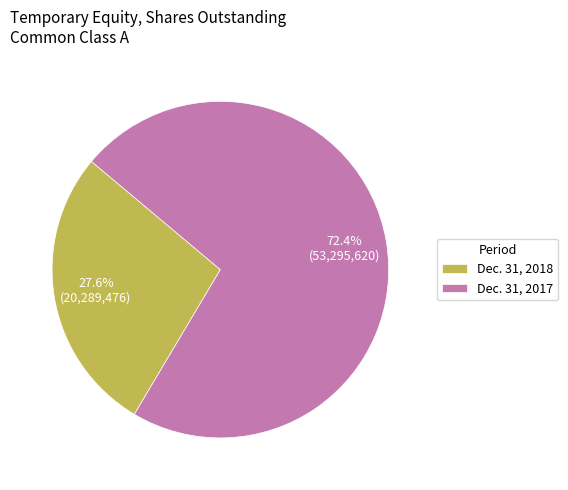

The Dec. 31, 2018 slice represents 15% of the pie. True or false?

False